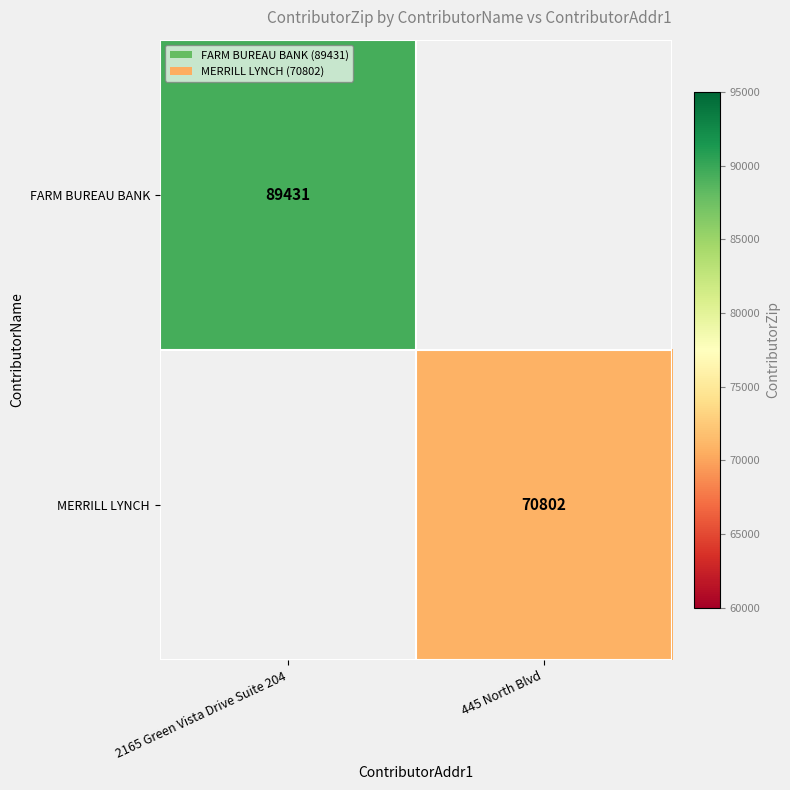

The FARM BUREAU BANK series shows 89431 at 2165 Green Vista Drive Suite 204. True or false?

True